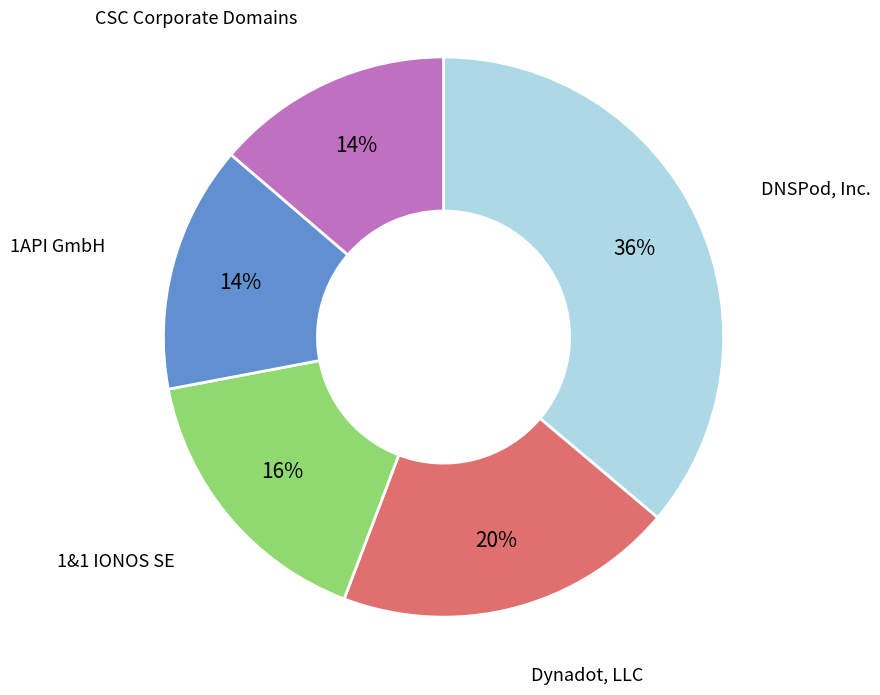

Approximately how many times larger is the value at 1&1 IONOS SE compared to DNSPod, Inc.?

0.4